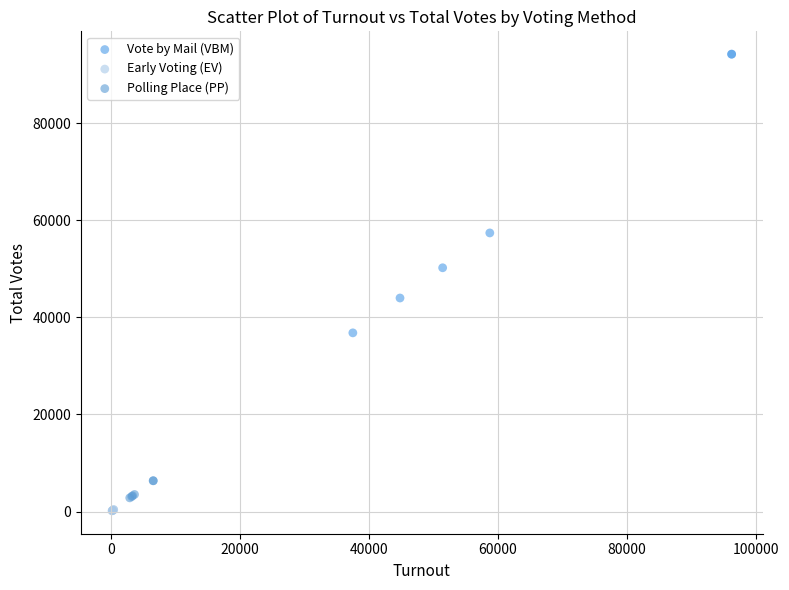

Which series has the widest spread of Y values?

Vote by Mail (VBM)